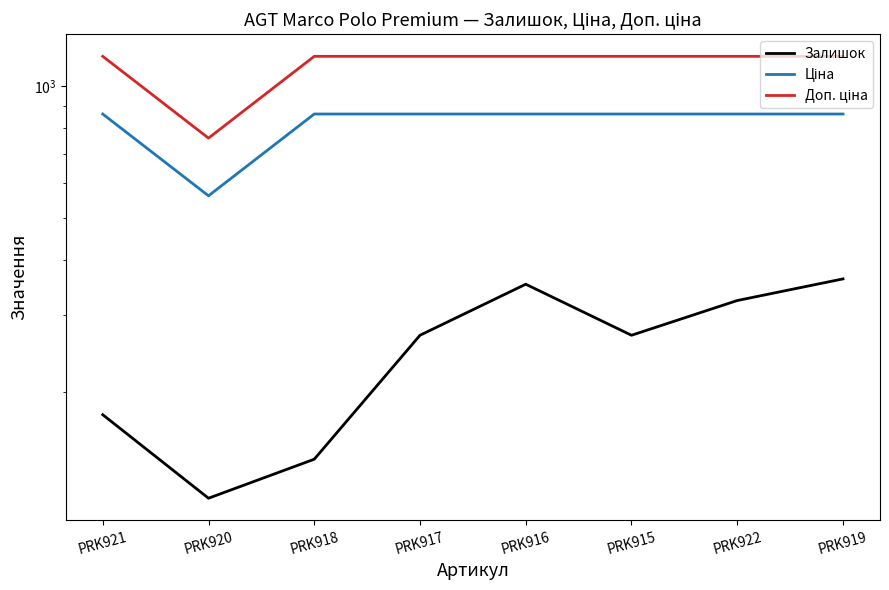

Does the chart have visible grid lines?

No